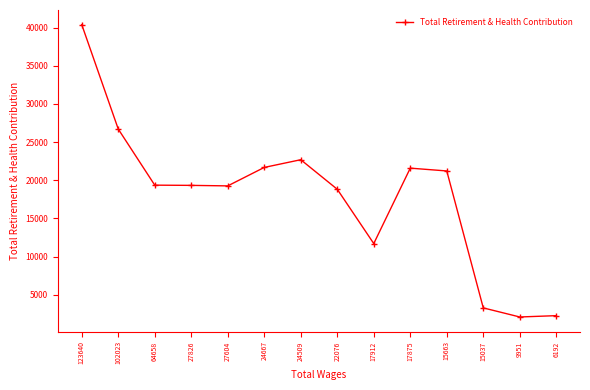

What is the change in value from 22076 to 15663?

+2398